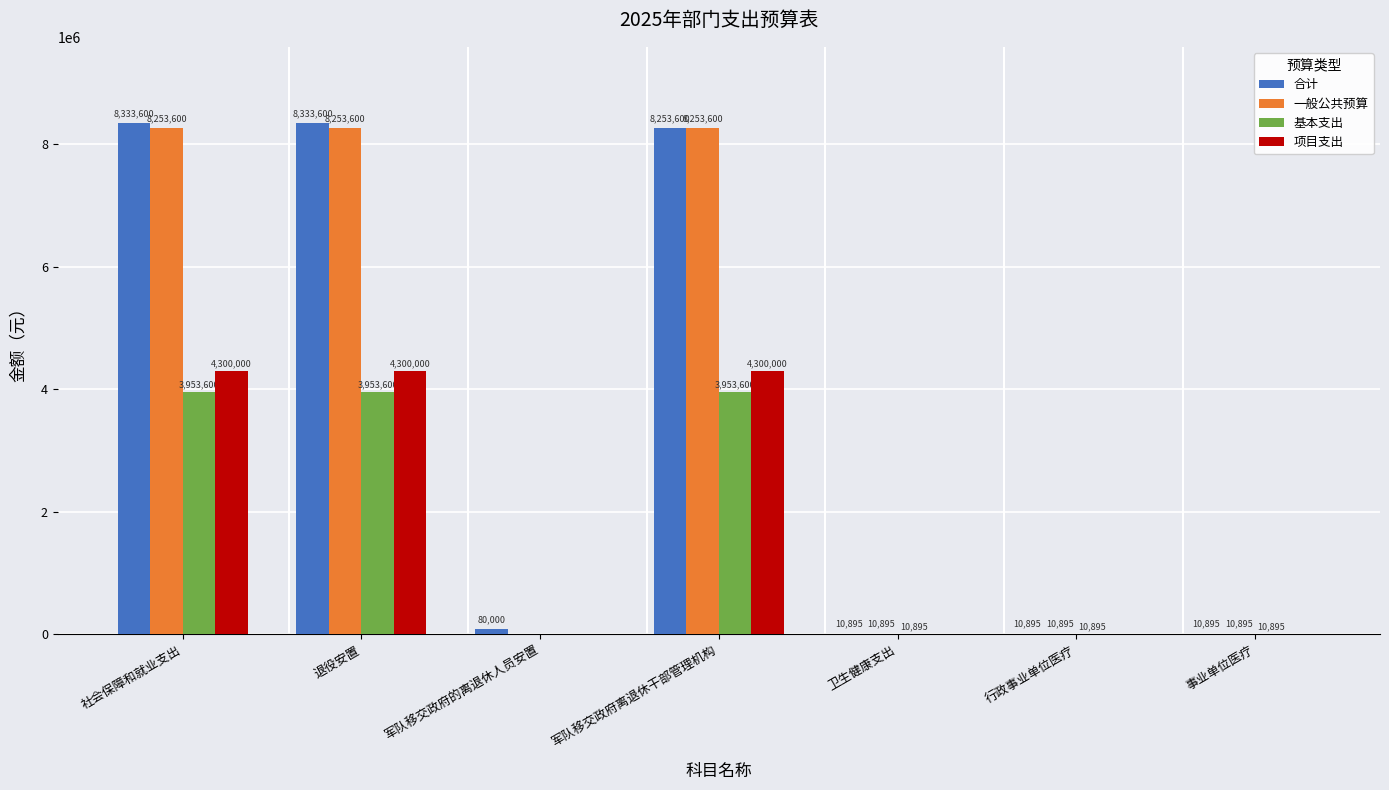

What is the average value of the 合计 series?

3576212.2